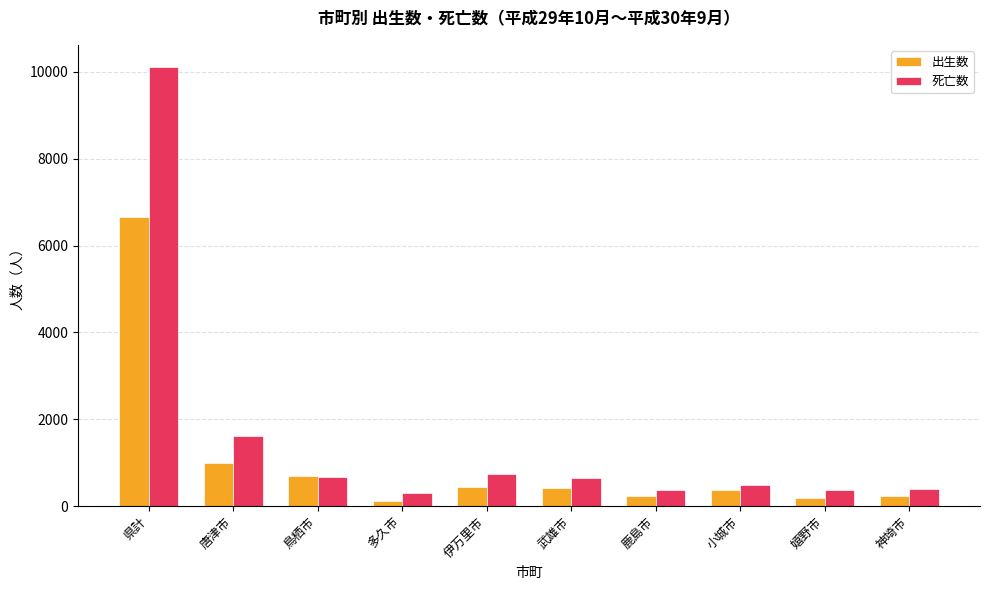

At 鹿島市, list the series in order from smallest to largest.

出生数, 死亡数